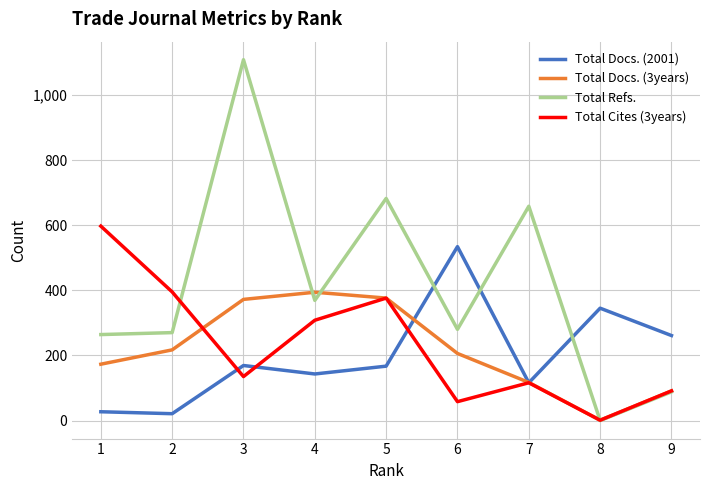

What is the sum of all Total Docs. (3years) values?

1947